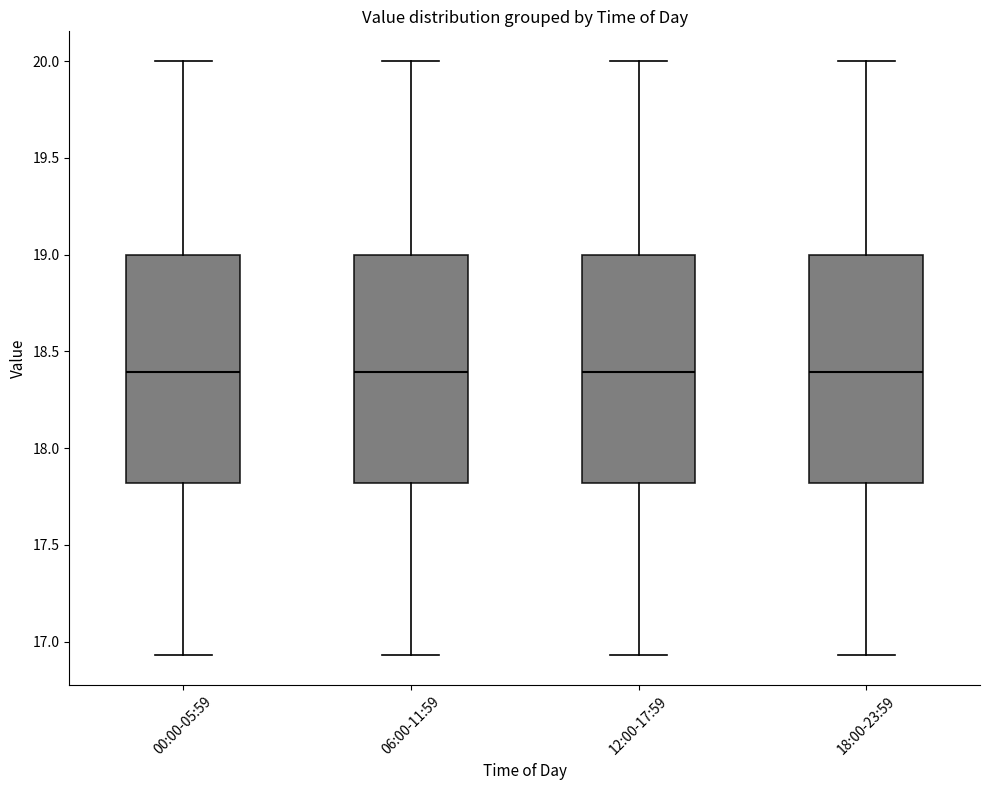

Reading left to right, read every box against the y-axis: the position of its median line, the range the box covers, and the ends of its whiskers. The values are not printed on the chart, so give them approximately, as read against the axis.

00:00-05:59: median 18.40, box 17.80 to 19.00, whiskers 16.95 to 20.00
06:00-11:59: median 18.40, box 17.80 to 19.00, whiskers 16.95 to 20.00
12:00-17:59: median 18.40, box 17.80 to 19.00, whiskers 16.95 to 20.00
18:00-23:59: median 18.40, box 17.80 to 19.00, whiskers 16.95 to 20.00